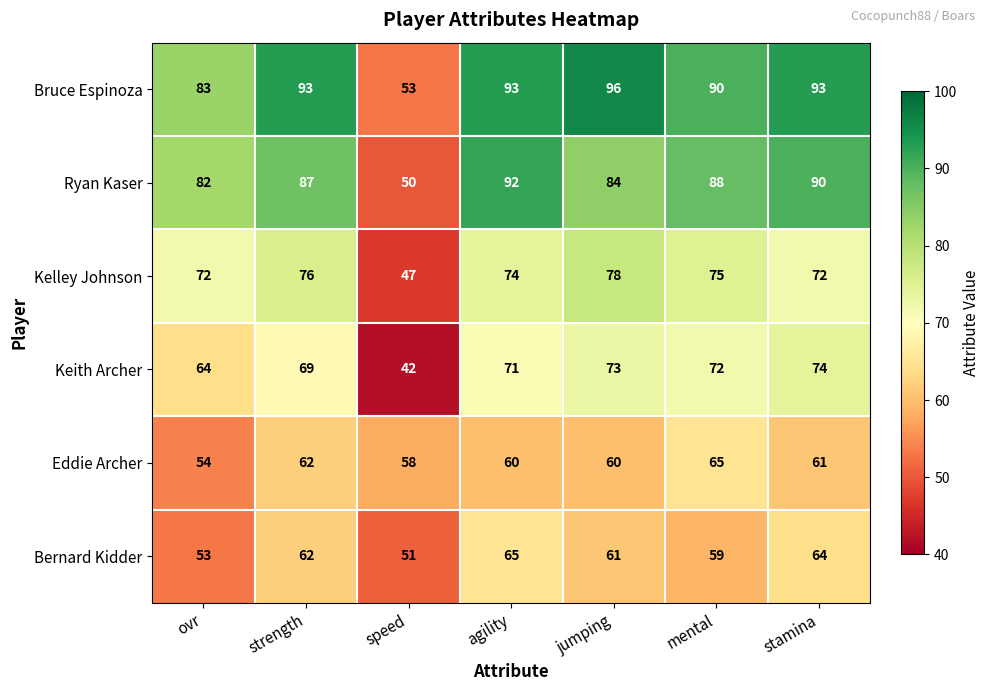

The Keith Archer series shows 118 at mental. True or false?

False